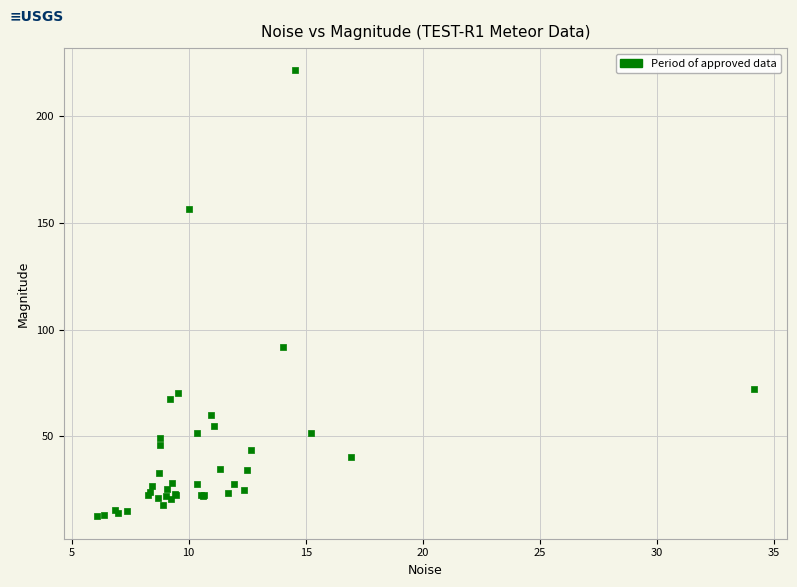

What Y value in the scatter plot is closest to 116?

91.7